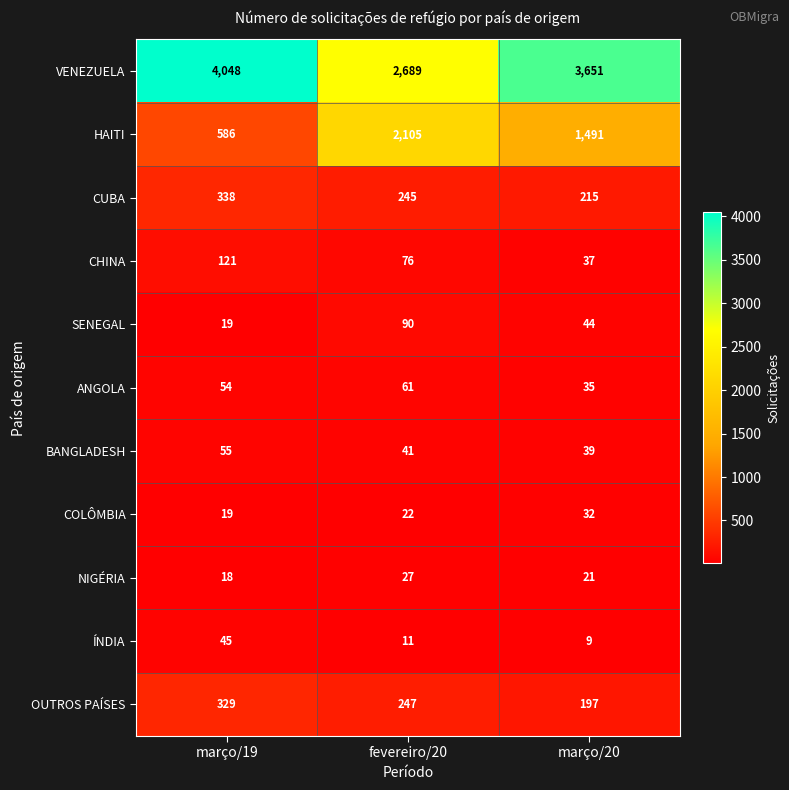

What is the minimum value for OUTROS PAÍSES?

197